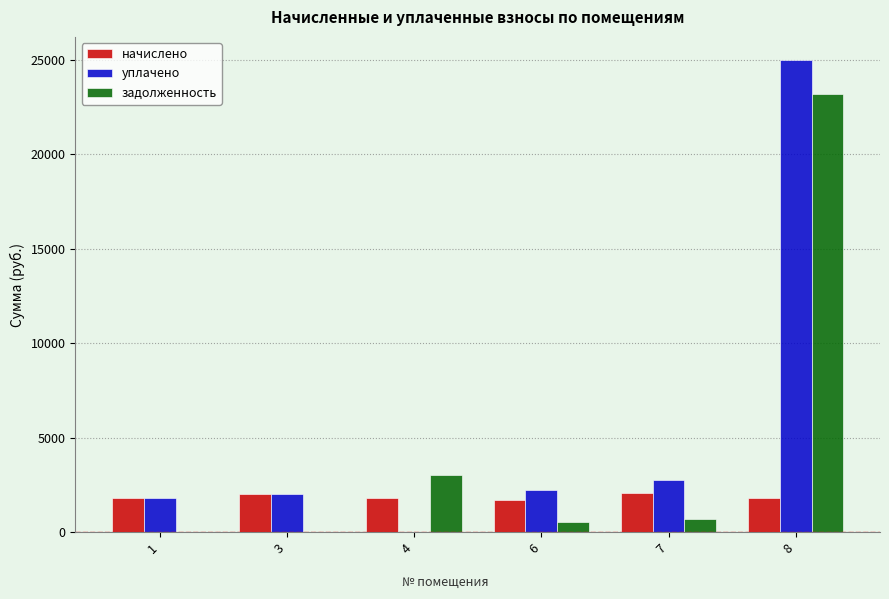

What is the maximum value shown in the chart?

24976.3